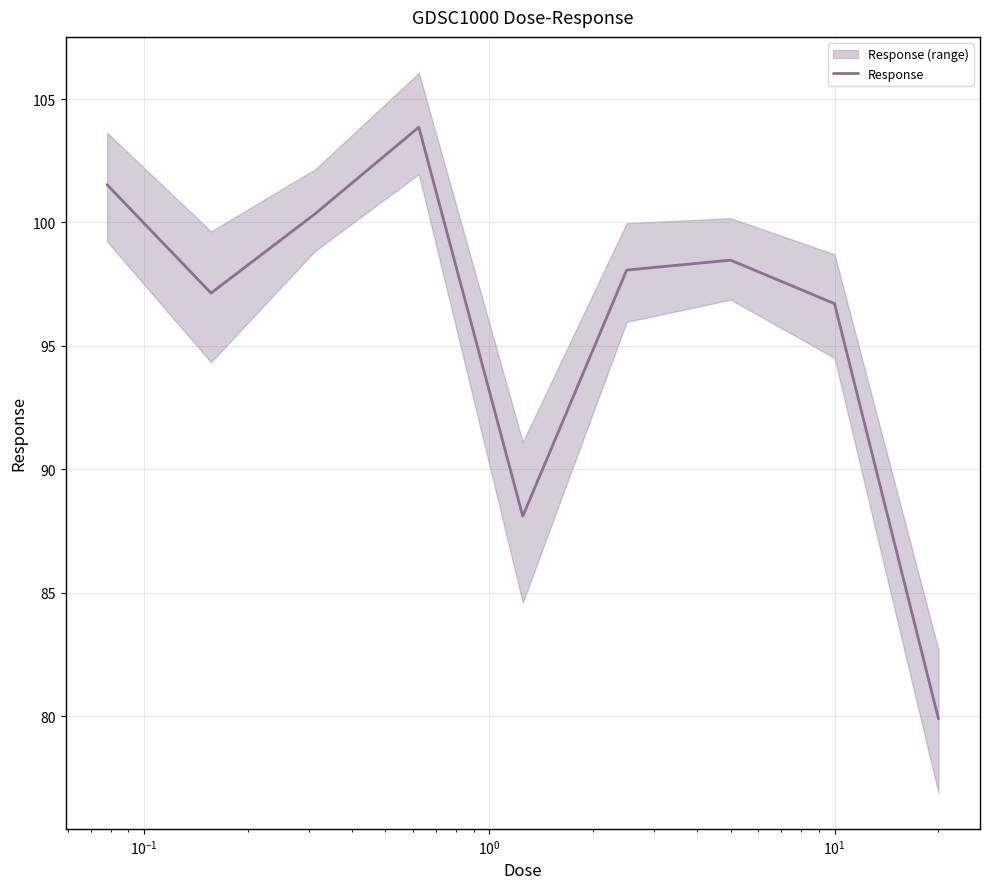

What is the difference between the second highest and second lowest values?

13.4